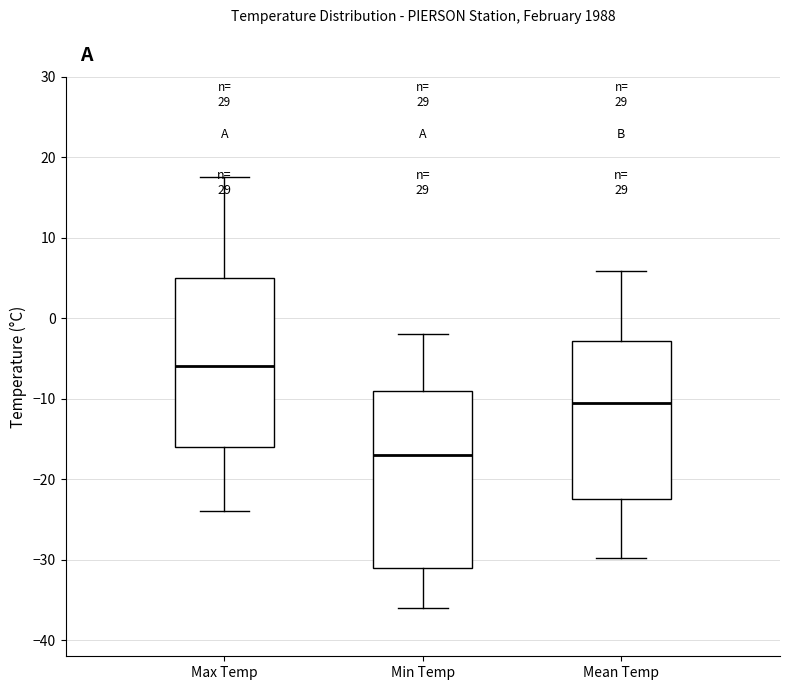

Where is the upper edge of the box for Max Temp on the y-axis? The values are not printed on the chart, so give them approximately, as read against the axis.

5